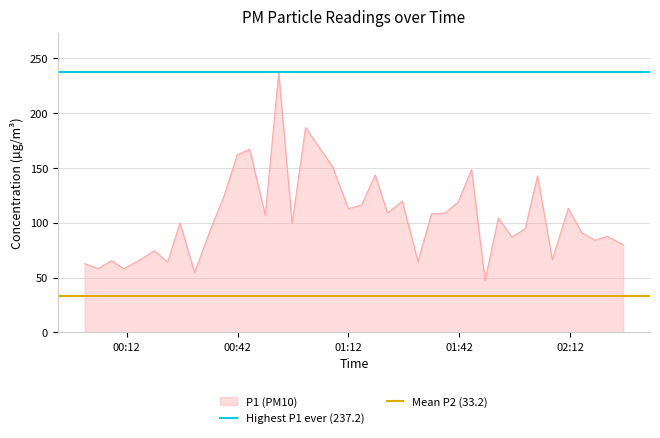

Does the chart have visible grid lines?

Yes